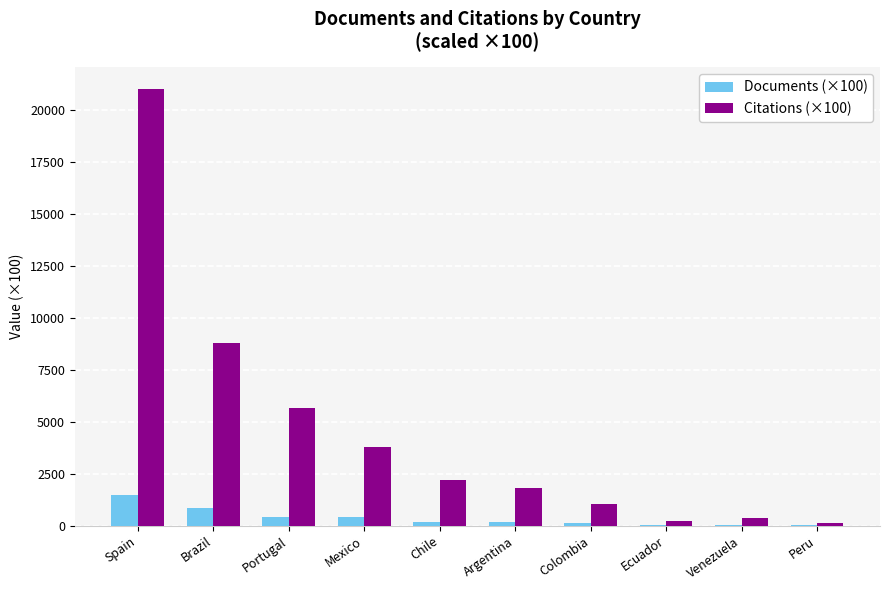

Where is Citations (×100) nearest to the value 10560?

Brazil